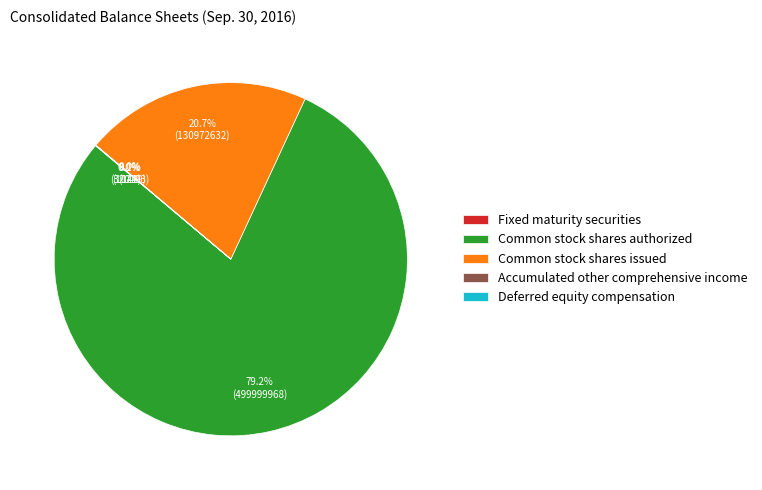

What is the largest slice in the pie chart?

Common stock shares authorized